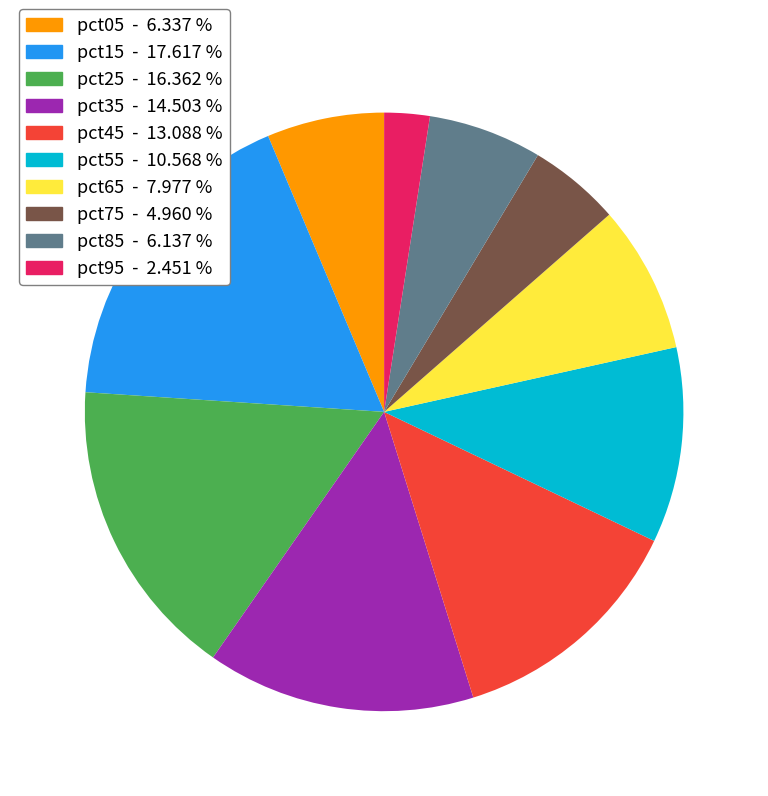

Is pct05 - 6.337 % the majority of the pie?

No